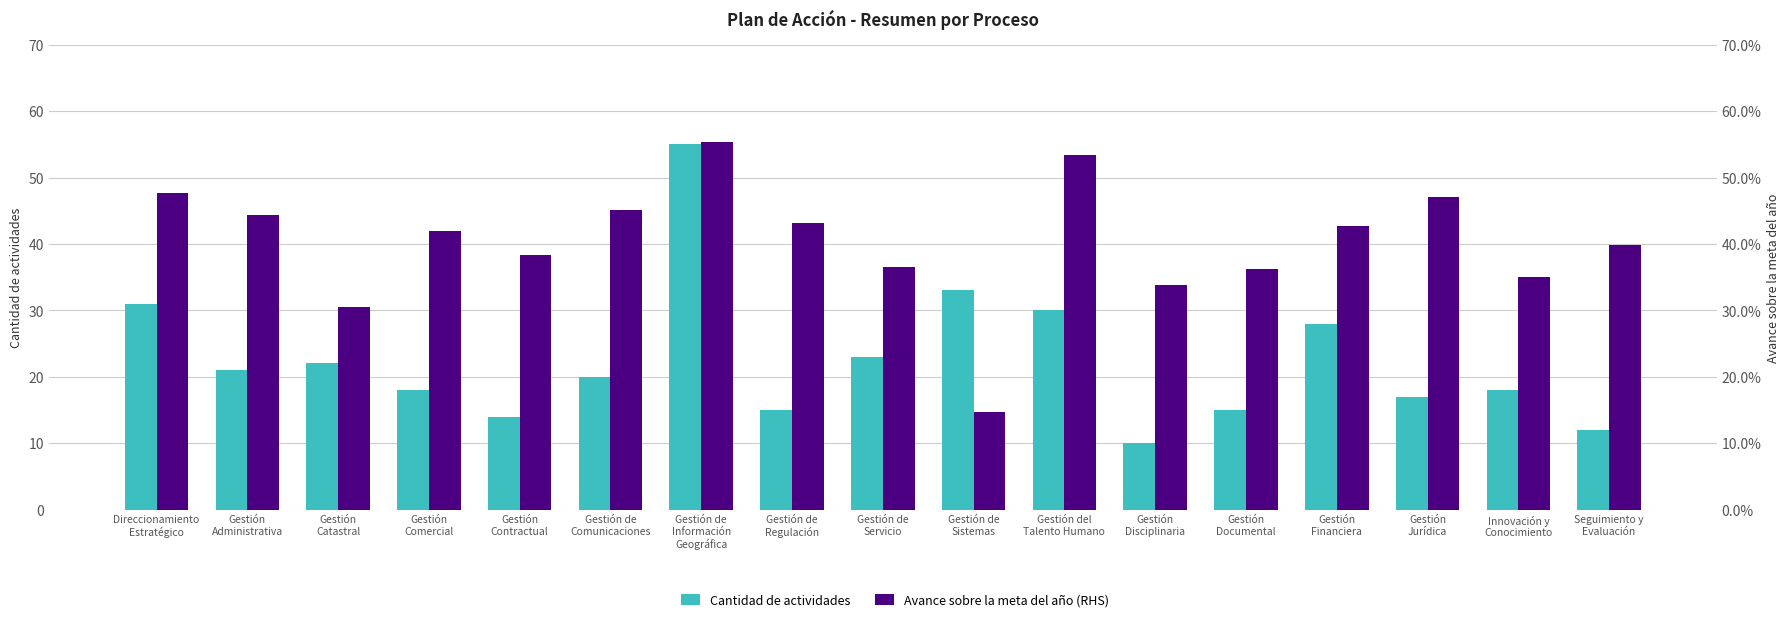

Are the bars grouped side by side (vs. stacked)?

Yes